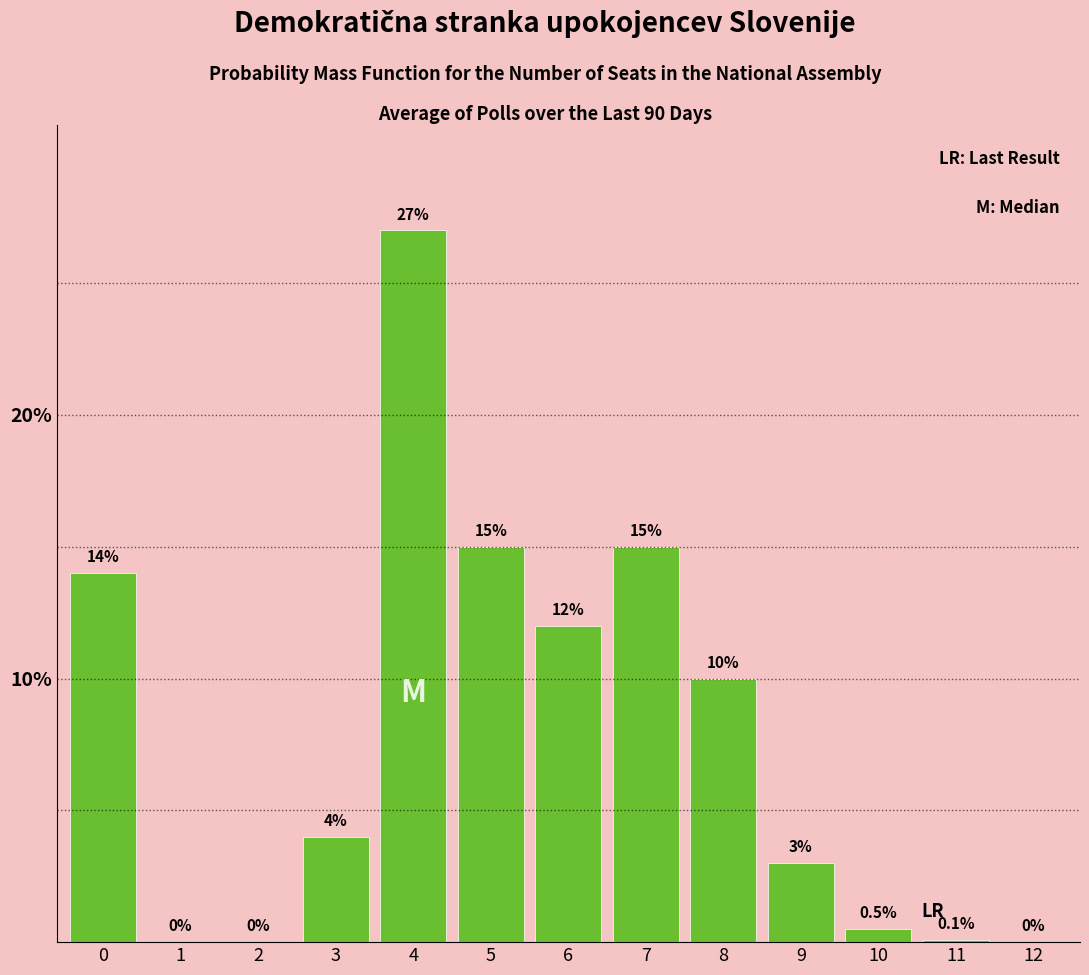

Reading left to right, transcribe all the data shown in this chart.

0=14.0	1=0.0	2=0.0	3=4.0	4=27.0	5=15.0	6=12.0	7=15.0	8=10.0	9=3.0	10=0.5	11=0.1	12=0.0